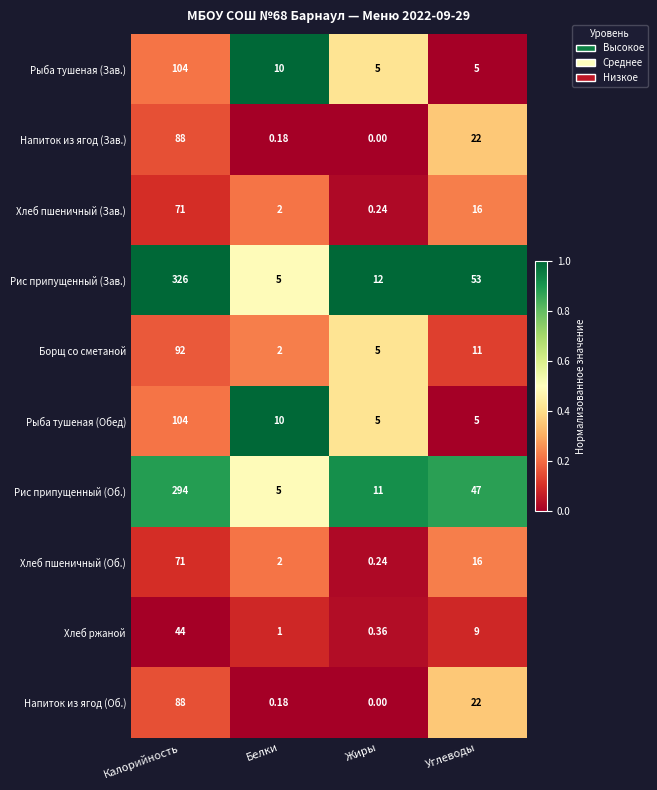

At which category does the chart reach its minimum across all series?

Жиры